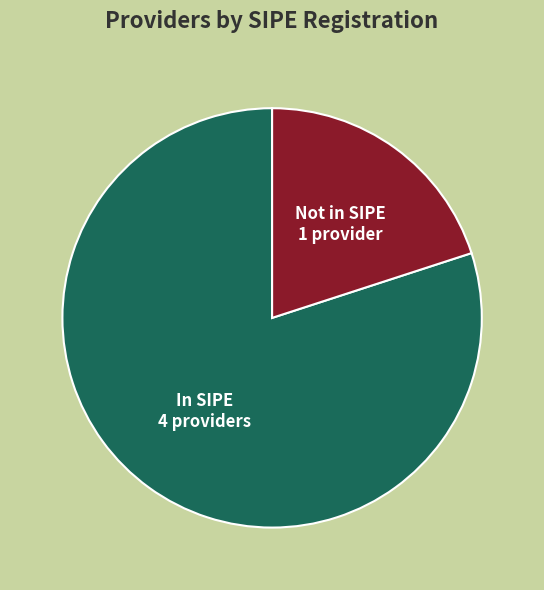

True or false: In SIPE accounts for 80% of the total.

True